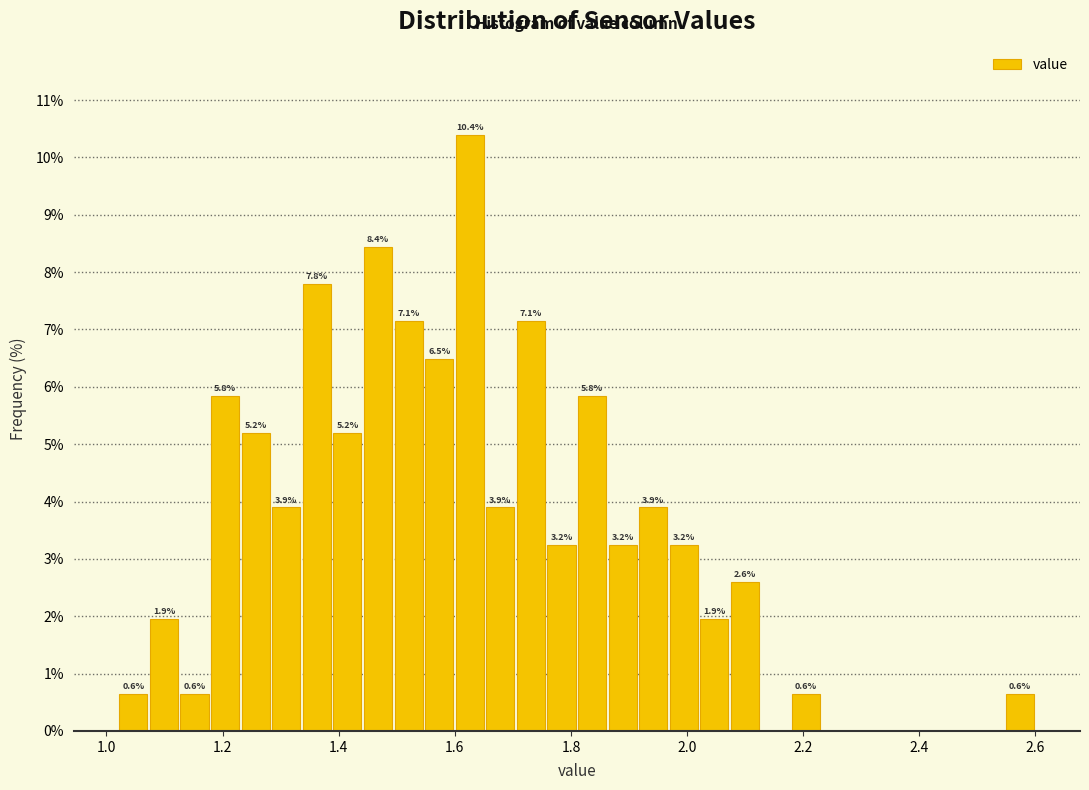

Read against the x-axis, roughly where is the centre of the tallest bar?

1.62